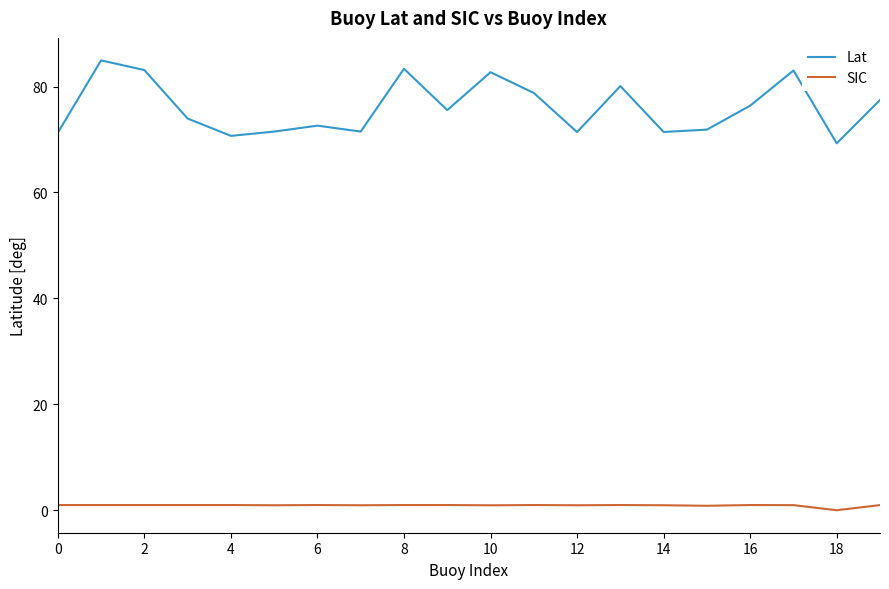

Rank the series by their average value, from lowest to highest.

SIC, Lat